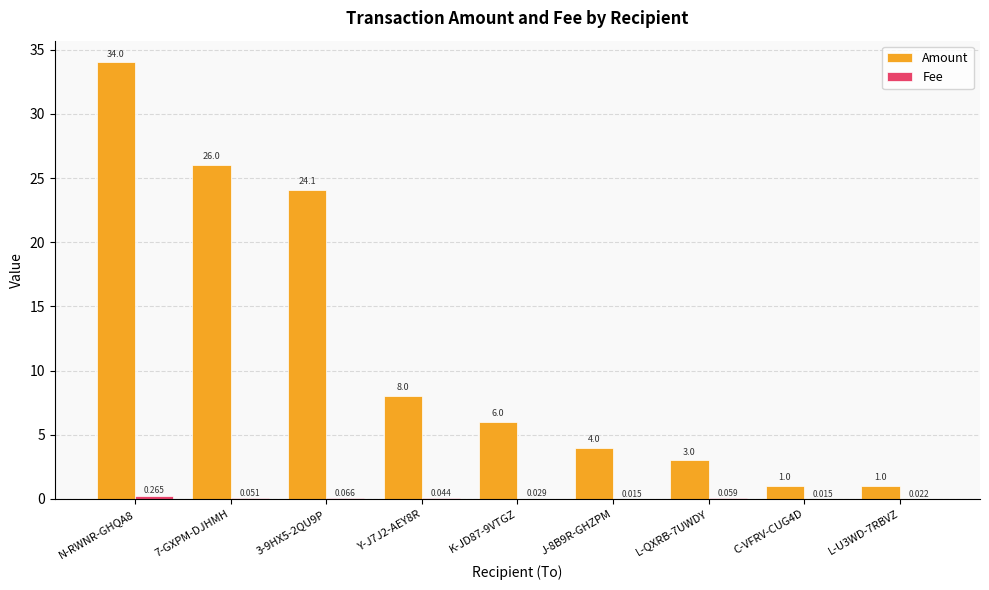

True or false: Amount has a value of 4.0 at J-8B9R-GHZPM.

True